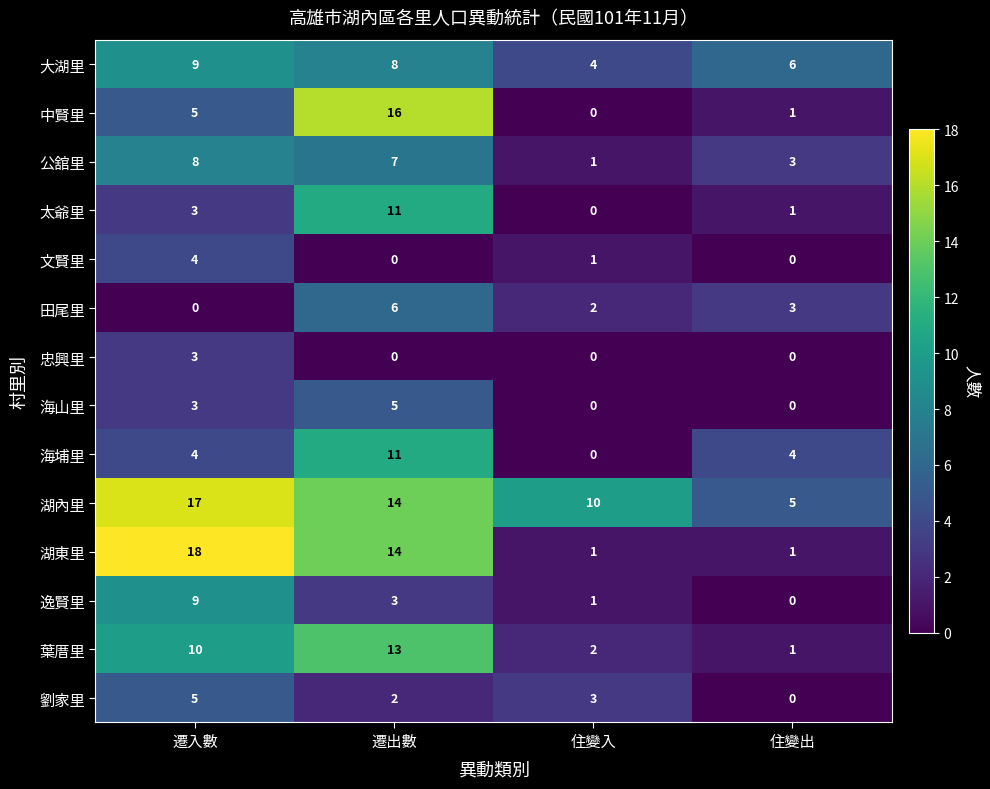

How many data points in 田尾里 are less than 3?

2